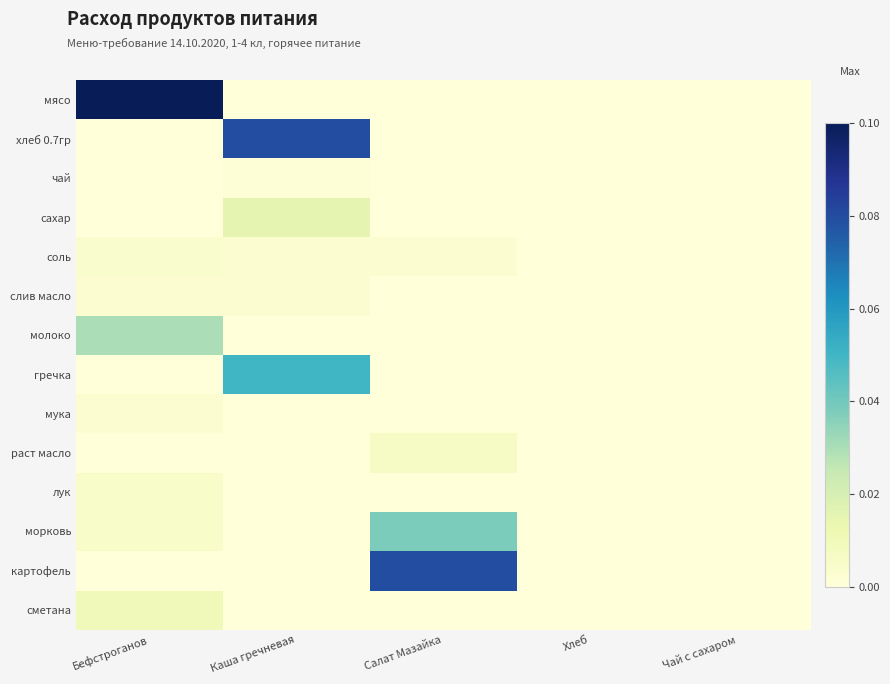

Which label corresponds to the smallest value in the chart?

Каша гречневая